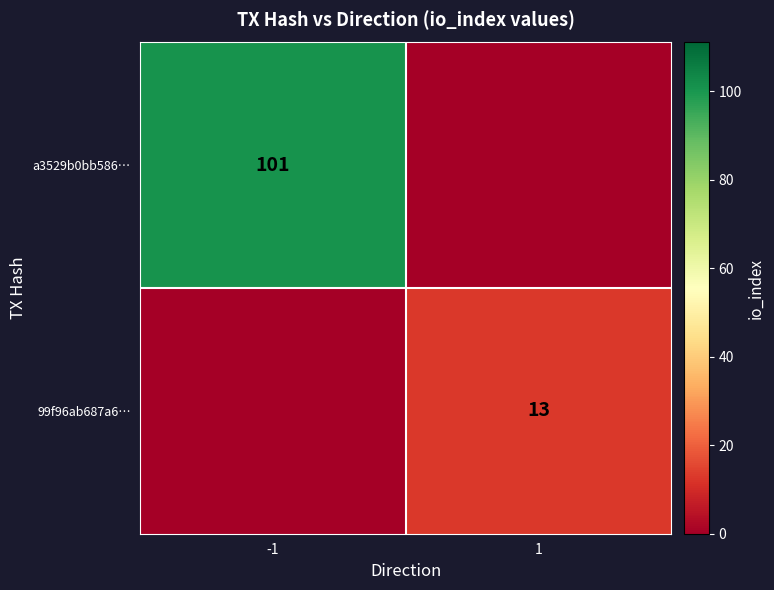

What is the total value across all series at -1?

101